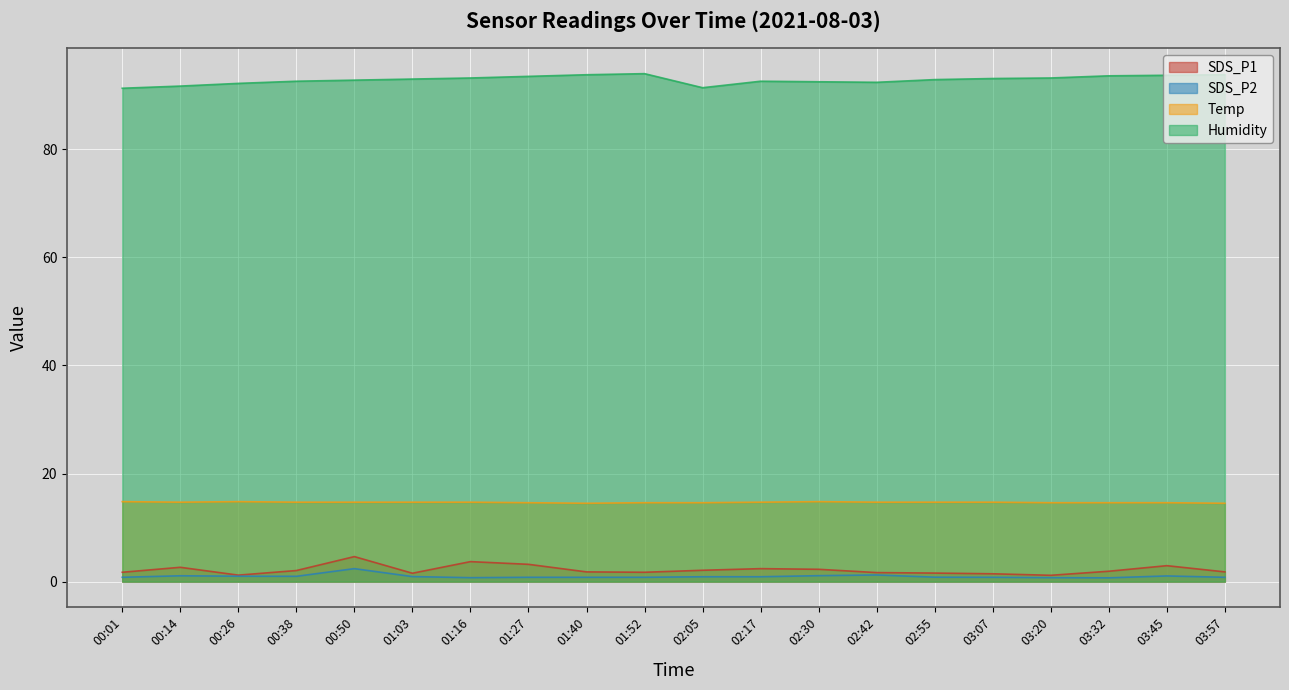

Reading right to left, what are all the values shown in this chart?

SDS_P1: 03:57=1.8	03:45=3.0	03:32=1.9	03:20=1.2	03:07=1.4	02:55=1.6	02:42=1.7	02:30=2.3	02:17=2.4	02:05=2.1	01:52=1.7	01:40=1.8	01:27=3.2	01:16=3.7	01:03=1.6	00:50=4.6	00:38=2.0	00:26=1.2	00:14=2.6	00:01=1.7
SDS_P2: 03:57=0.8	03:45=1.1	03:32=0.7	03:20=0.7	03:07=0.8	02:55=0.8	02:42=1.2	02:30=1.1	02:17=0.9	02:05=0.9	01:52=0.8	01:40=0.8	01:27=0.8	01:16=0.7	01:03=0.9	00:50=2.4	00:38=1.0	00:26=1.0	00:14=1.1	00:01=0.8
Temp: 03:57=14.5	03:45=14.6	03:32=14.6	03:20=14.6	03:07=14.7	02:55=14.7	02:42=14.7	02:30=14.8	02:17=14.7	02:05=14.6	01:52=14.6	01:40=14.5	01:27=14.6	01:16=14.7	01:03=14.7	00:50=14.7	00:38=14.7	00:26=14.8	00:14=14.7	00:01=14.8
Humidity: 03:57=93.8	03:45=93.7	03:32=93.6	03:20=93.2	03:07=93.1	02:55=92.9	02:42=92.4	02:30=92.5	02:17=92.6	02:05=91.4	01:52=94.0	01:40=93.8	01:27=93.5	01:16=93.2	01:03=93.0	00:50=92.8	00:38=92.6	00:26=92.2	00:14=91.7	00:01=91.3